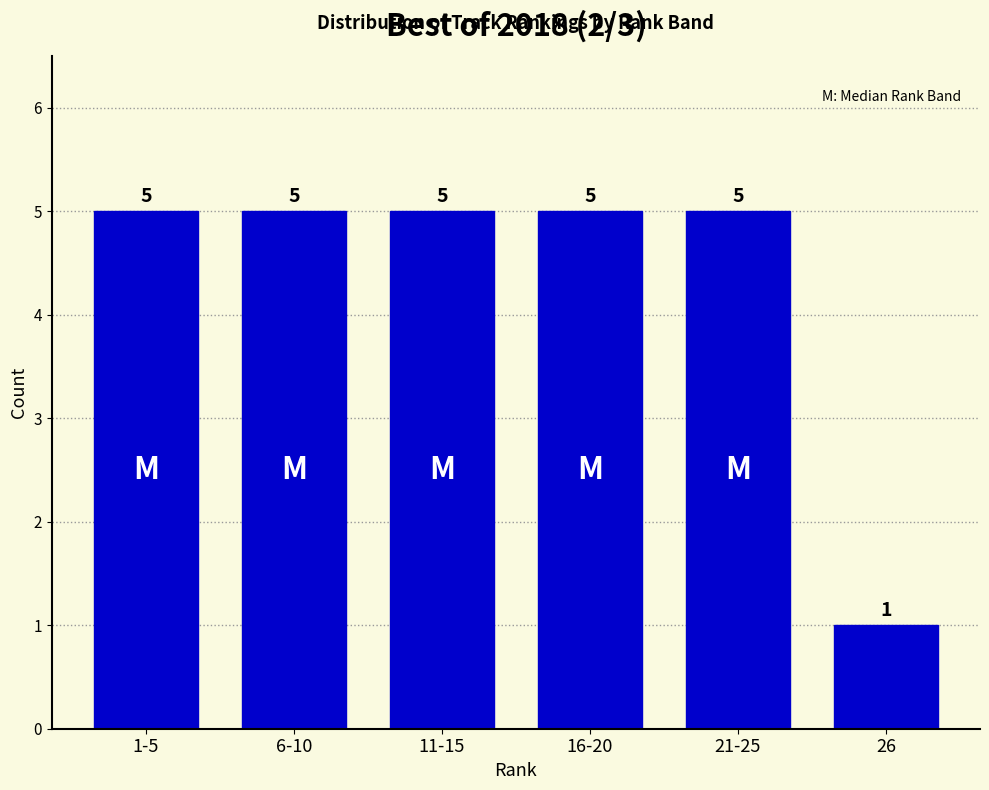

Reading right to left, transcribe all the data shown in this chart.

1	5	5	5	5	5